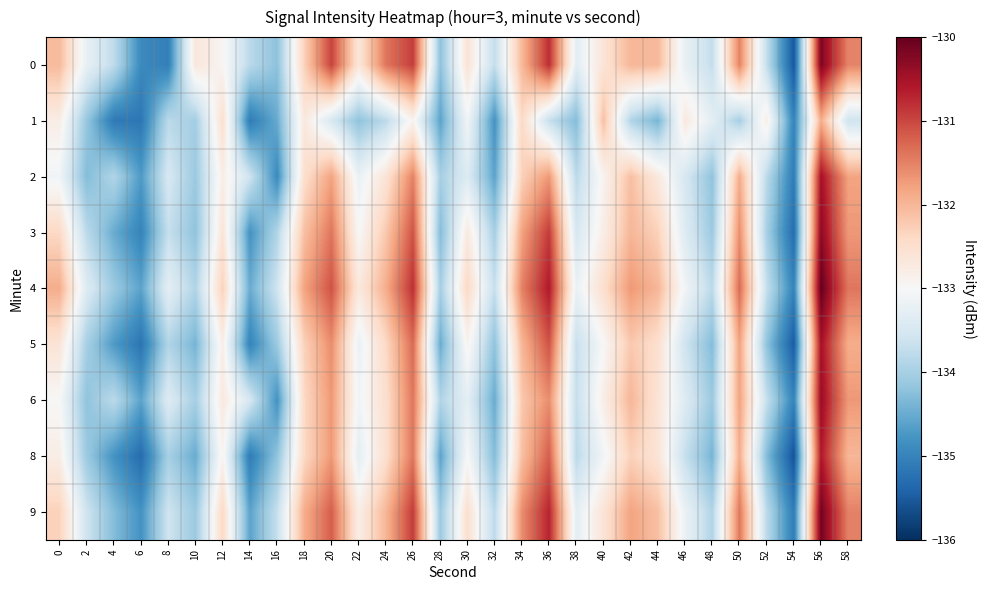

At which category is the sum across all series the highest?

56